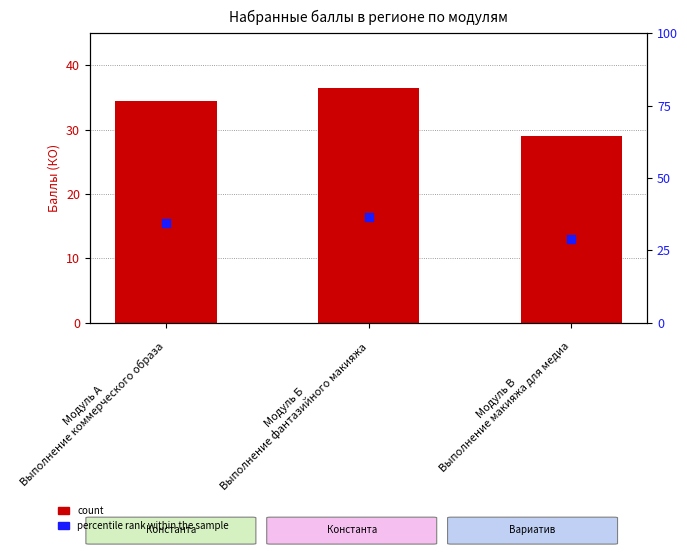

Which series has the largest total across all categories?

count